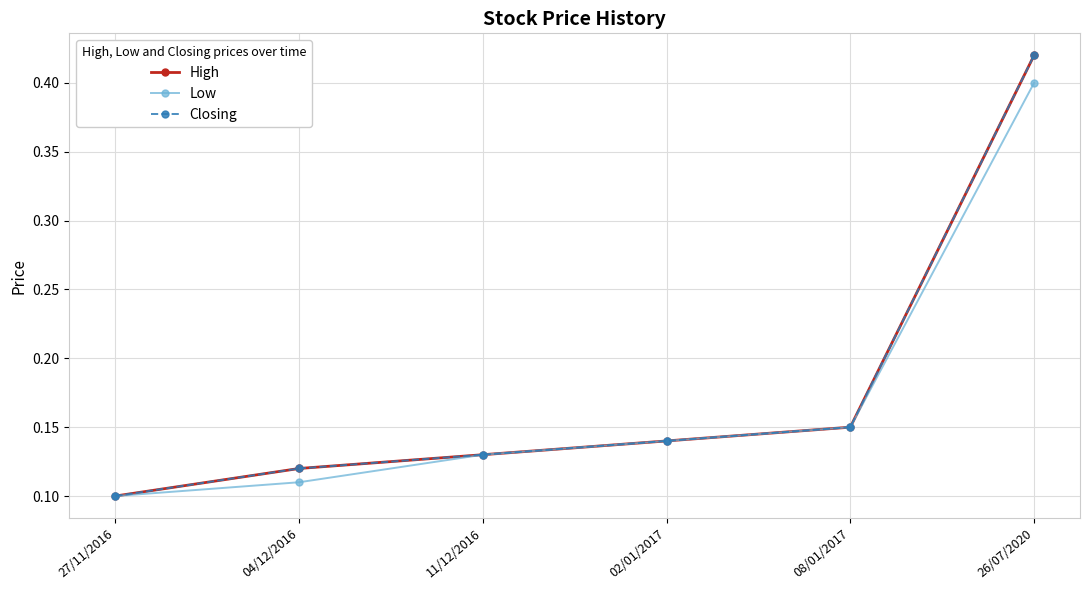

Does the chart display data point markers on the line(s)?

Yes